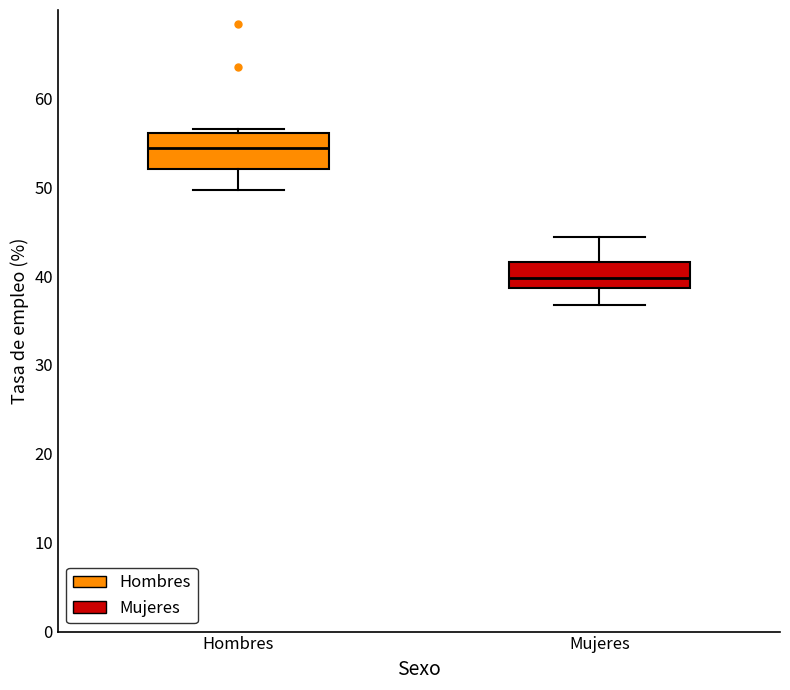

Where does the lower whisker of the box for Hombres end on the y-axis? The values are not printed on the chart, so give them approximately, as read against the axis.

50